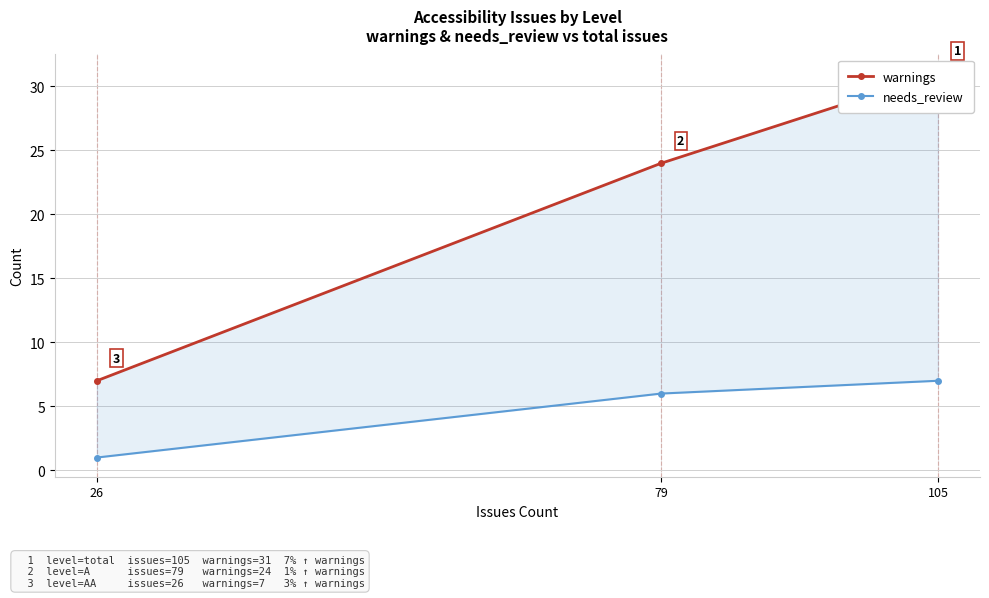

What is the greatest value displayed?

31